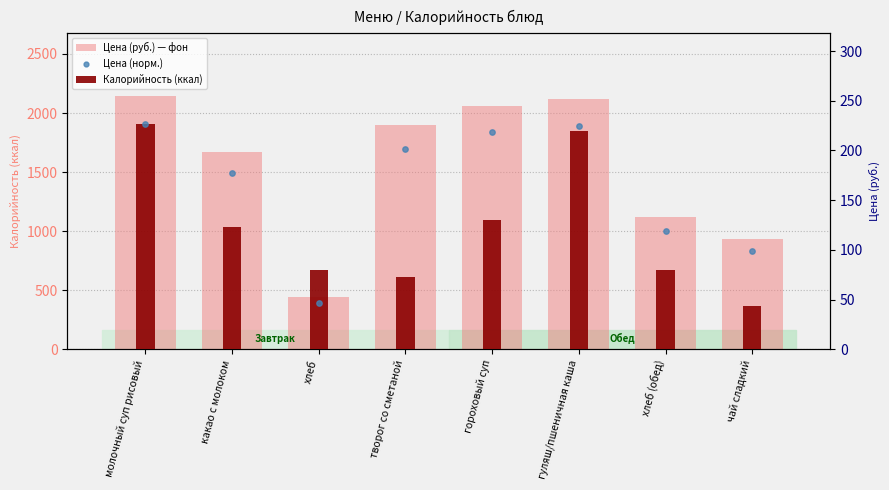

Which series has the largest total across all categories?

Цена (руб.) — фон